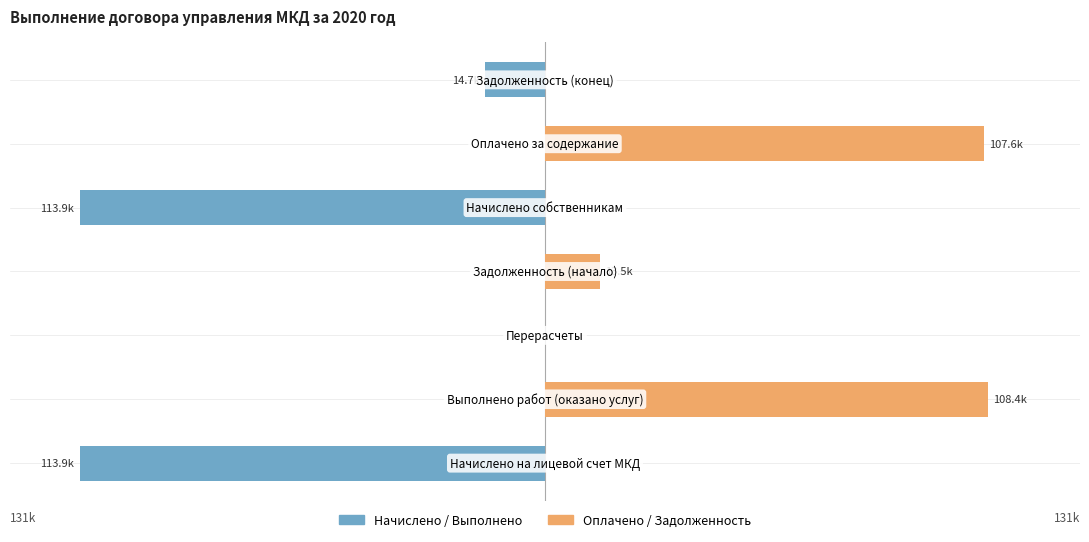

What is the sum of all Начислено / Выполнено values?

-242551.2